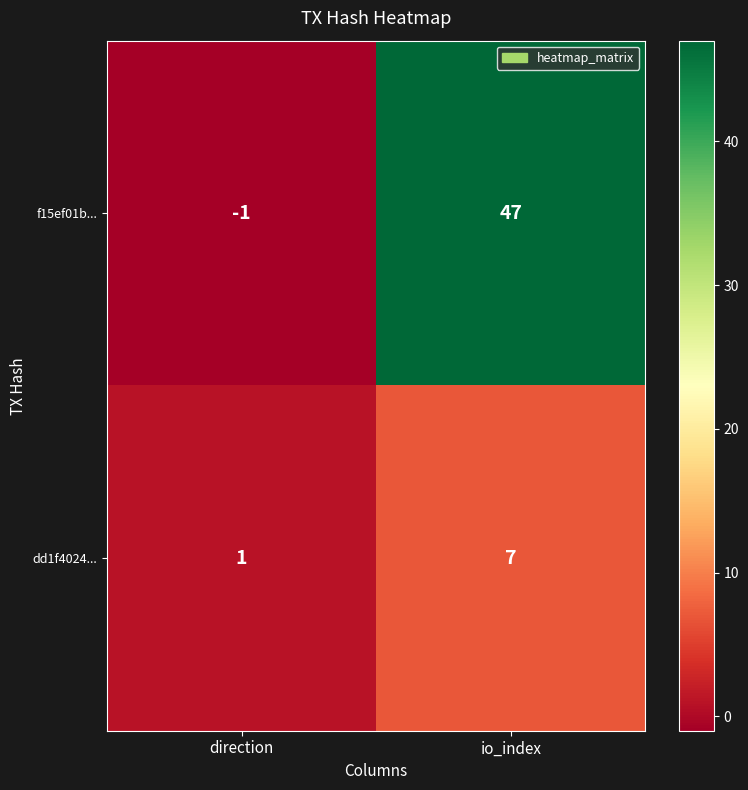

At how many categories does at least one series exceed 8?

1